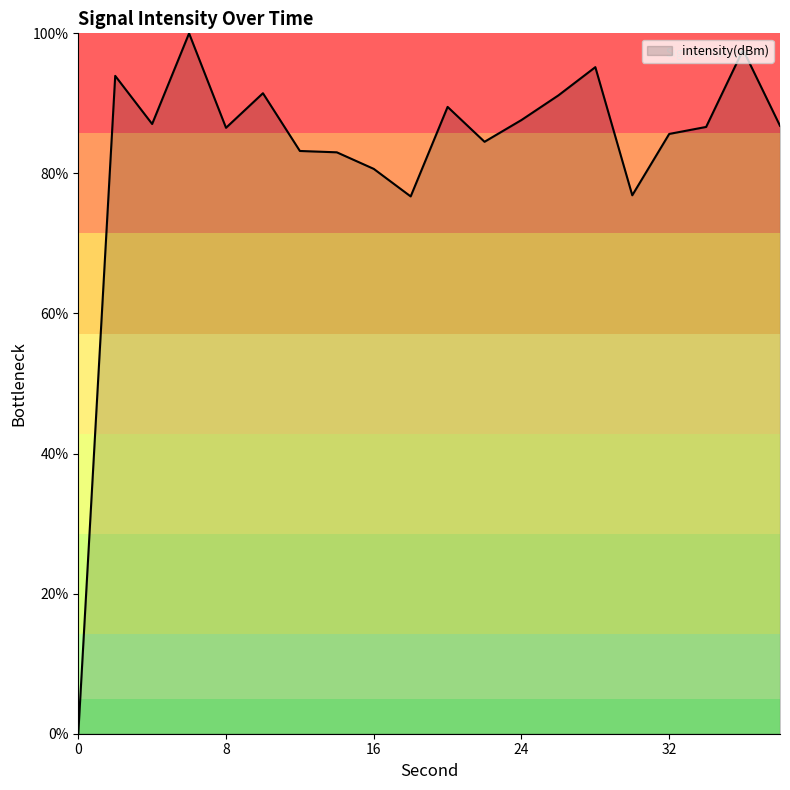

What is the greatest value displayed?

100.0